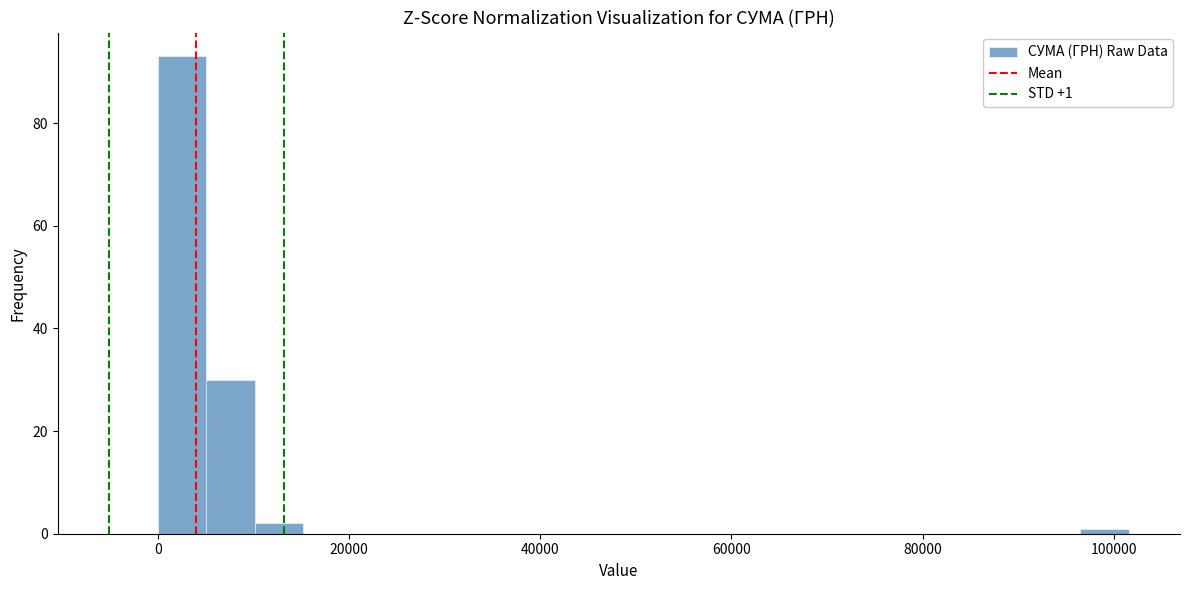

Read against the x-axis, roughly where is the centre of the tallest bar?

2000